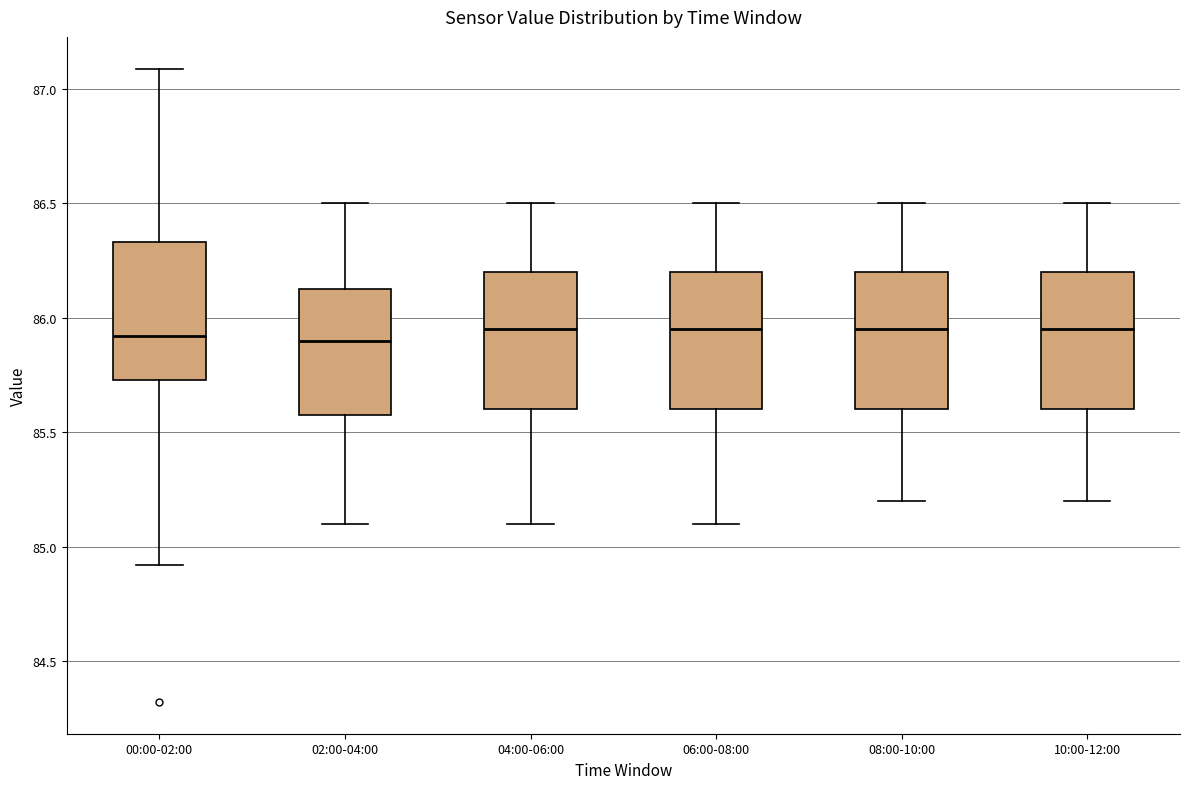

Reading left to right, read every box against the y-axis: the position of its median line, the range the box covers, and the ends of its whiskers. The values are not printed on the chart, so give them approximately, as read against the axis.

00:00-02:00: median 85.90, box 85.75 to 86.35, whiskers 84.90 to 87.10
02:00-04:00: median 85.90, box 85.60 to 86.15, whiskers 85.10 to 86.50
04:00-06:00: median 85.95, box 85.60 to 86.20, whiskers 85.10 to 86.50
06:00-08:00: median 85.95, box 85.60 to 86.20, whiskers 85.10 to 86.50
08:00-10:00: median 85.95, box 85.60 to 86.20, whiskers 85.20 to 86.50
10:00-12:00: median 85.95, box 85.60 to 86.20, whiskers 85.20 to 86.50